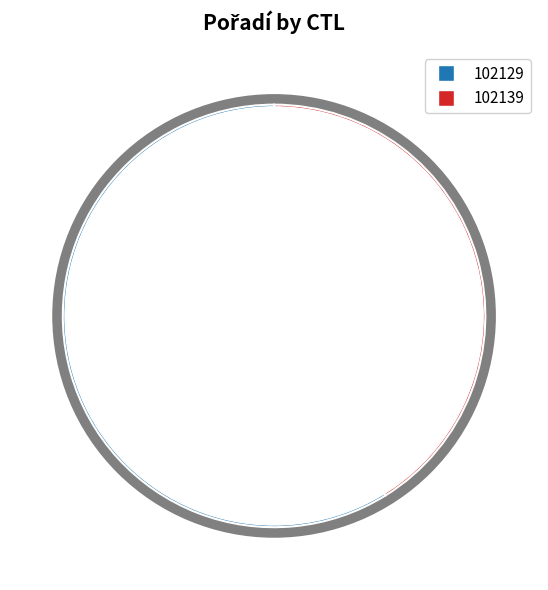

How many slices are in this pie chart?

2